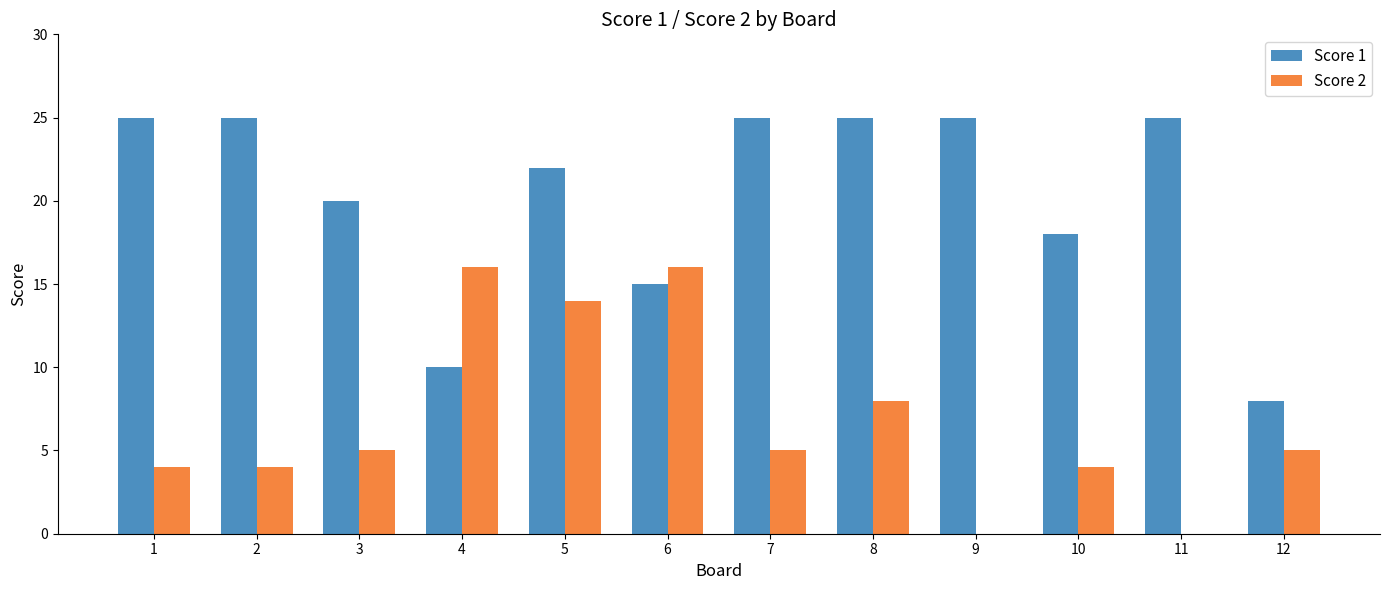

At which category is the sum across all series the highest?

5